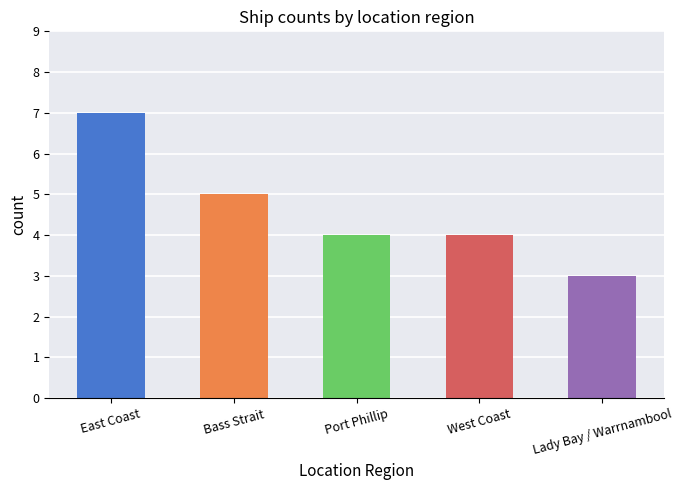

What is the approximate value at Lady Bay / Warrnambool?

3